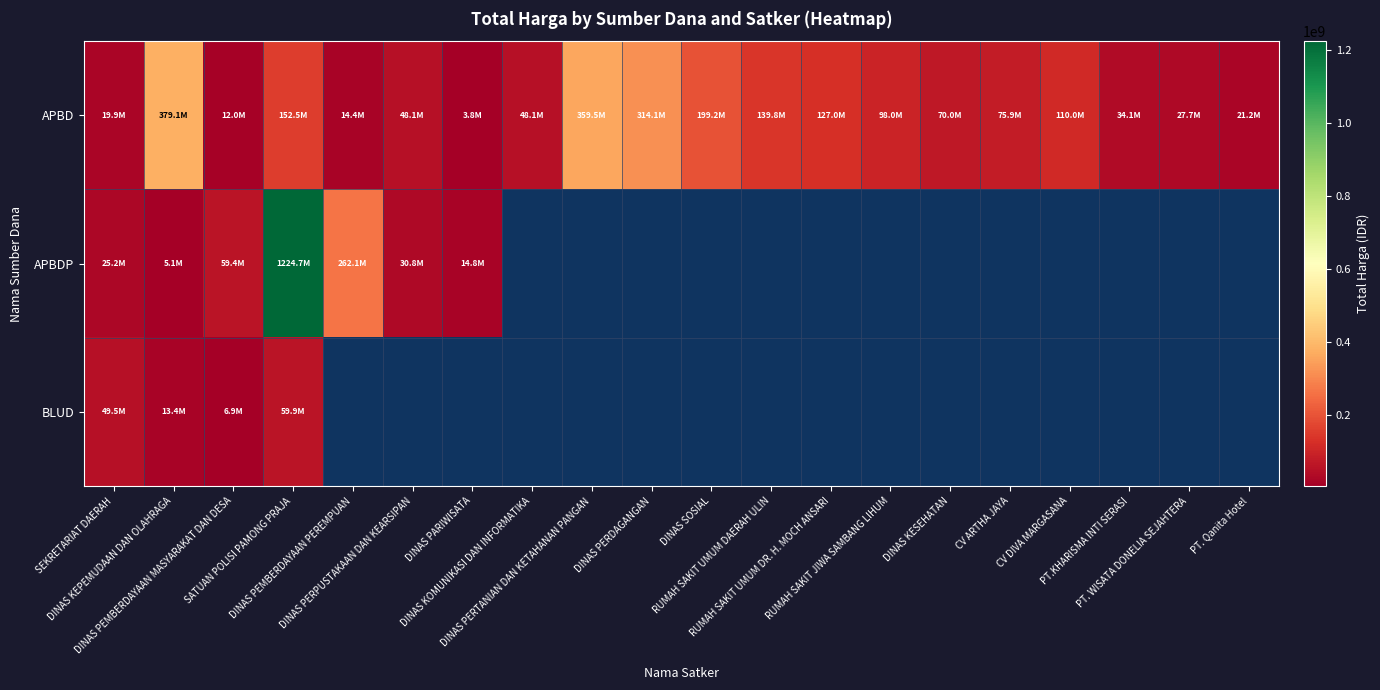

What is the sum of all APBD values?

2254632285.0